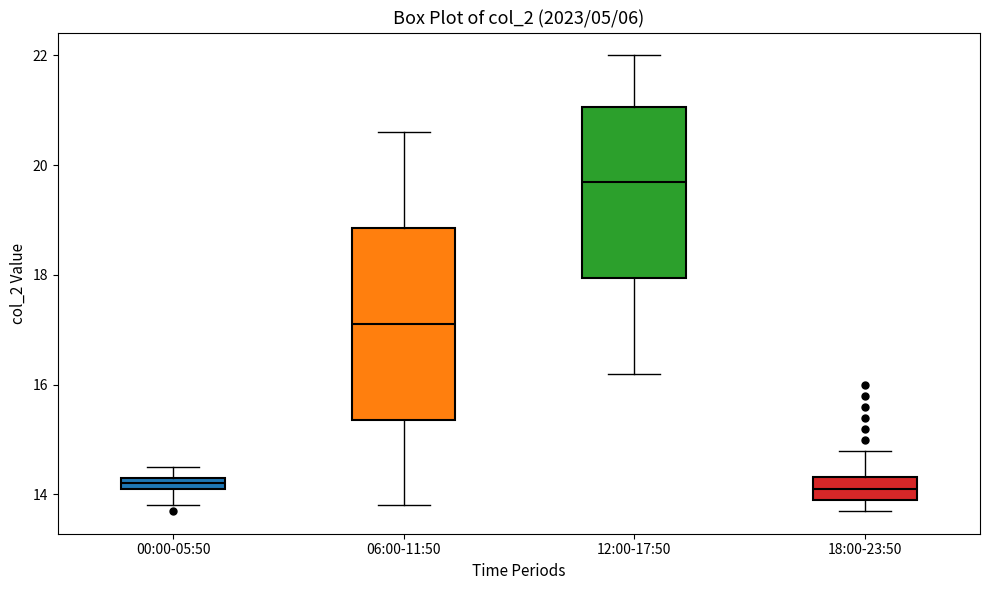

Which box is the tallest, from its lower edge to its upper edge?

06:00-11:50